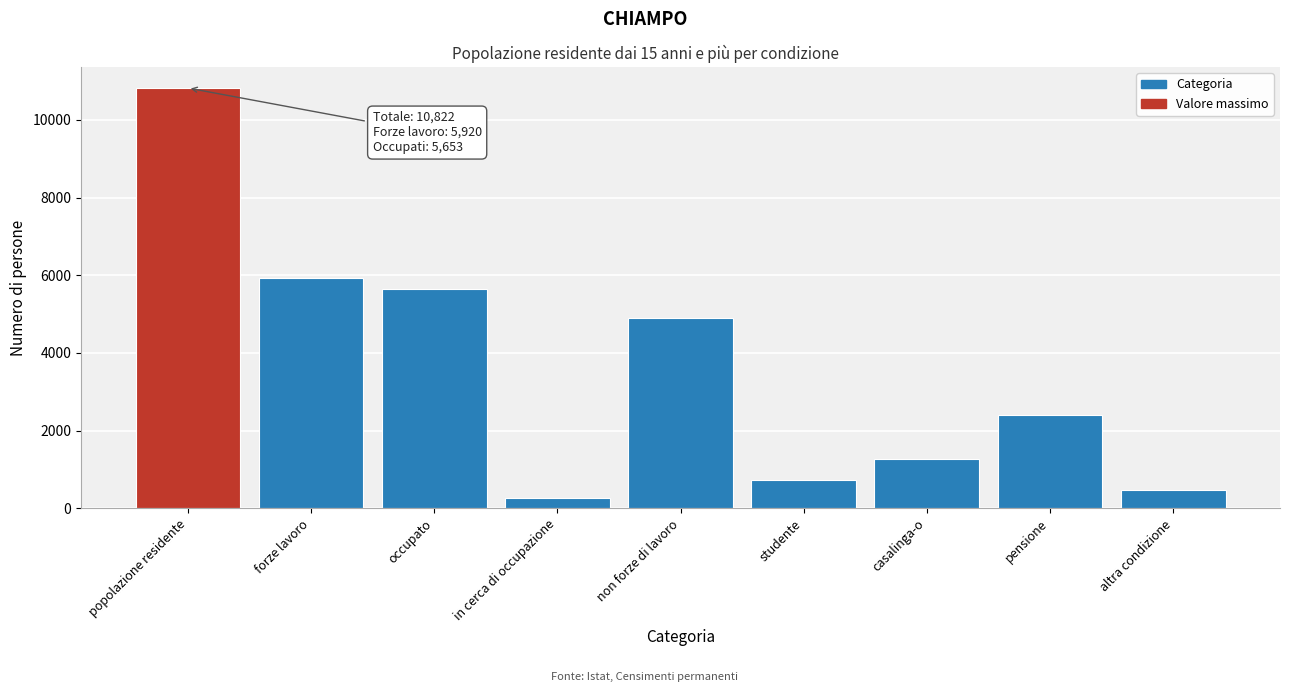

Reading left to right, extract all data points from this chart.

popolazione residente=10822.0	forze lavoro=5921.0	occupato=5653.0	in cerca di occupazione=268.0	non forze di lavoro=4901.0	studente=737.5	casalinga-o=1283.6	pensione=2397.2	altra condizione=482.7